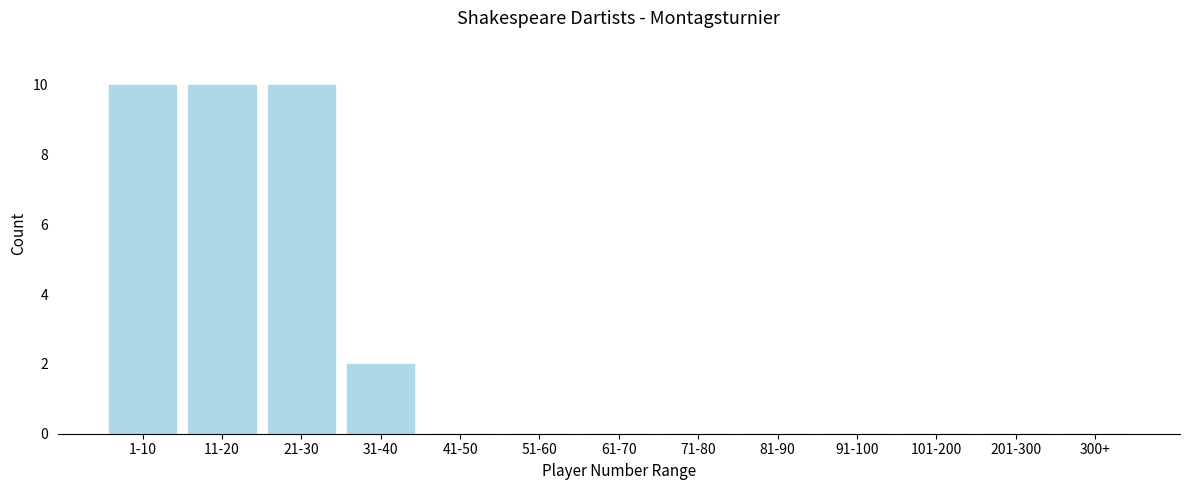

Reading left to right, extract all data points from this chart.

1-10=10	11-20=10	21-30=10	31-40=2	41-50=0	51-60=0	61-70=0	71-80=0	81-90=0	91-100=0	101-200=0	201-300=0	300+=0